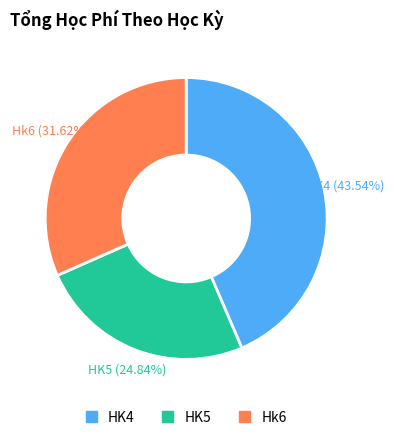

Does any single category account for the majority?

No